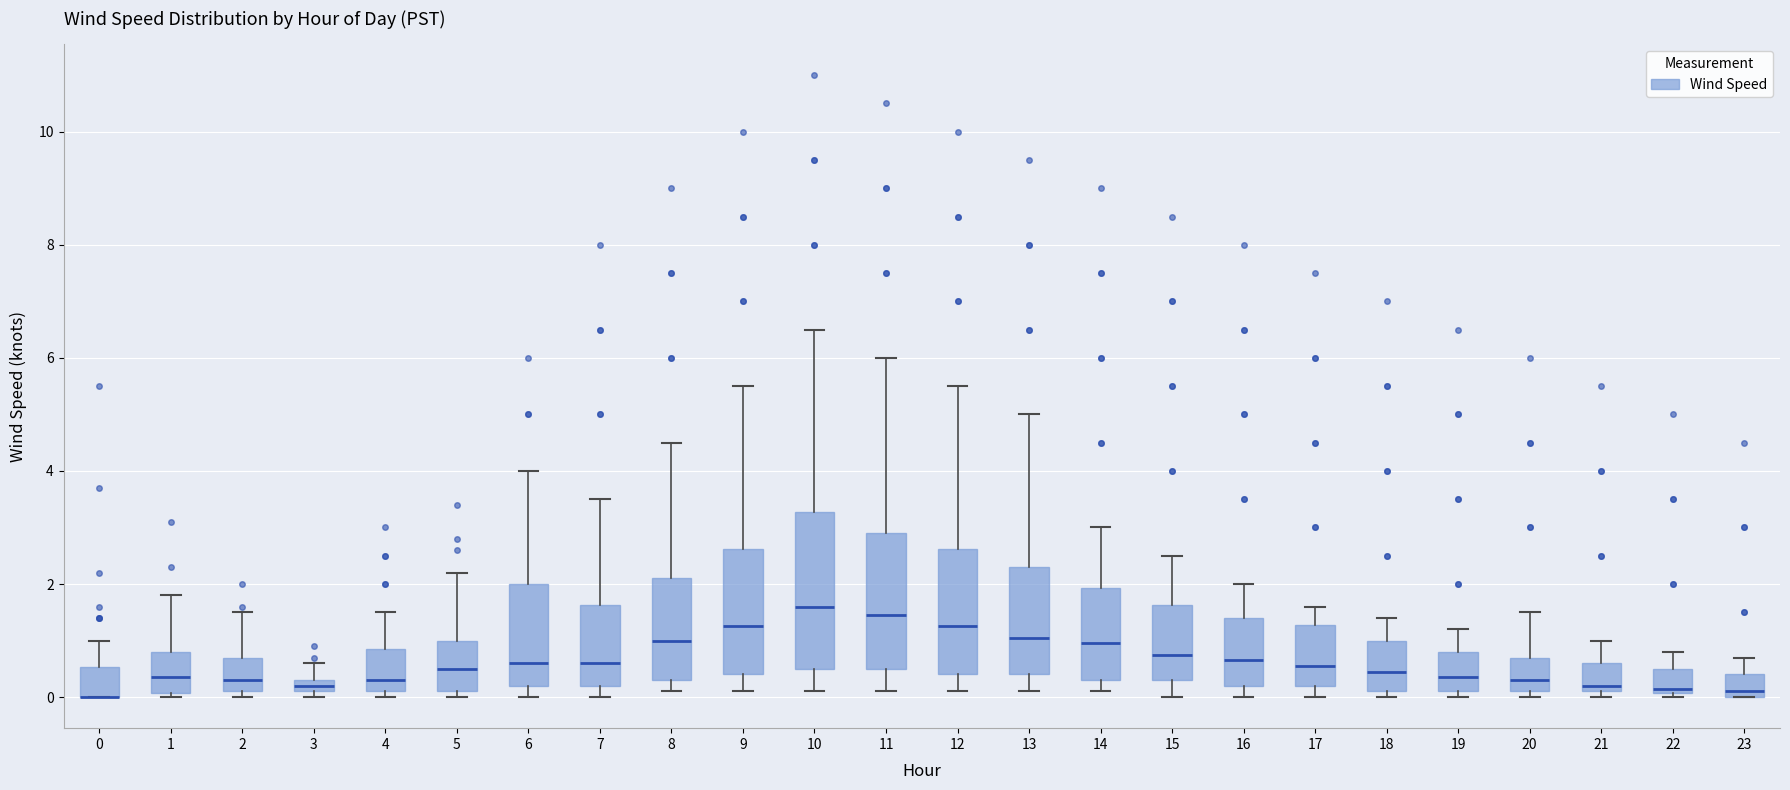

Where does the upper whisker of the box at x = 21 end on the y-axis? The values are not printed on the chart, so give them approximately, as read against the axis.

1.0